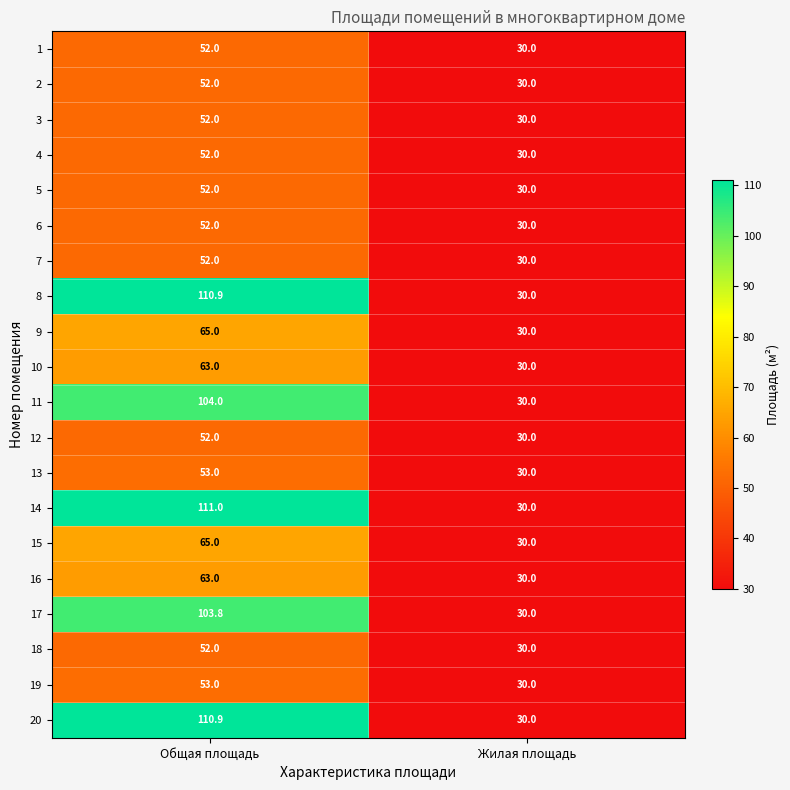

At how many categories does at least one series exceed 81?

1